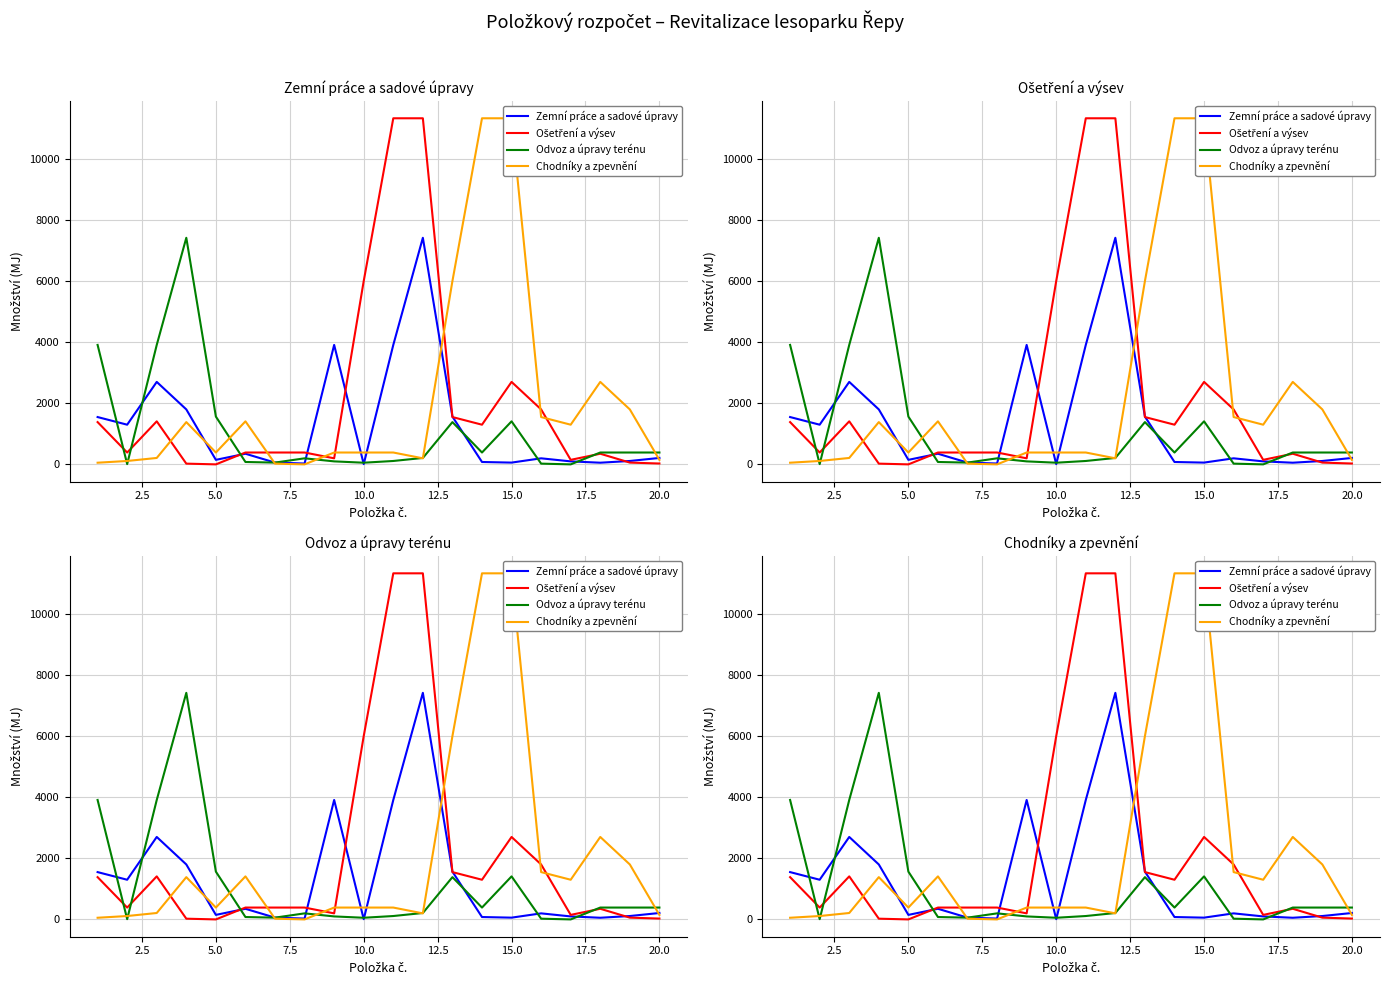

The value of Zemní práce a sadové úpravy at 15.0 is 30.3. True or false?

False